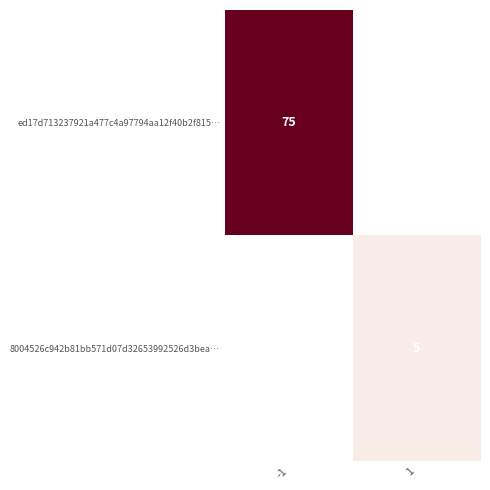

True or false: ed17d713237921a477c4a97794aa12f40b2f815… has a value of 25.7 at -1.

False